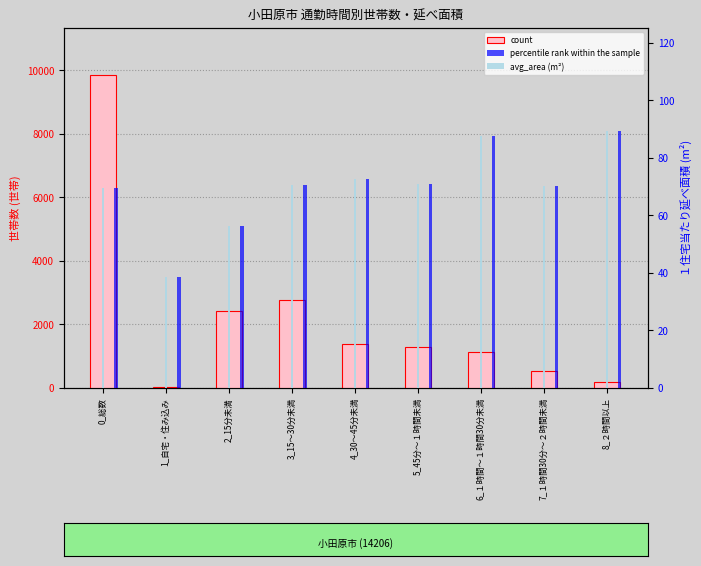

The count series shows 61.7 at 1_自宅・住み込み. True or false?

False